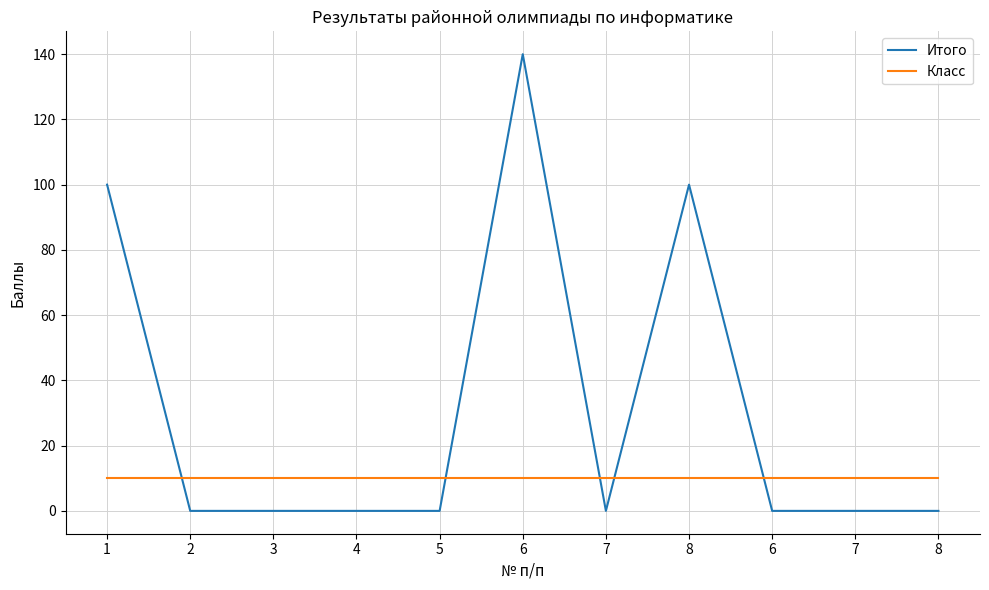

Reading left to right, list all the values displayed in this chart.

Итого: 1=100	2=0	3=0	4=0	5=0	6=140	7=0	8=100	6=0	7=0	8=0
Класс: 1=10	2=10	3=10	4=10	5=10	6=10	7=10	8=10	6=10	7=10	8=10